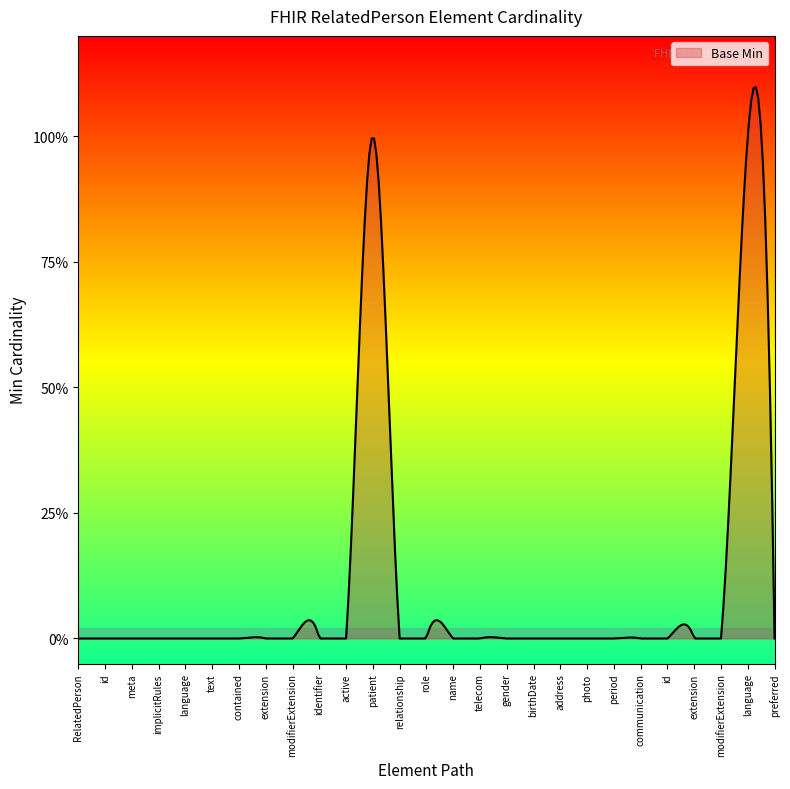

Does the chart display data point markers on the line(s)?

No